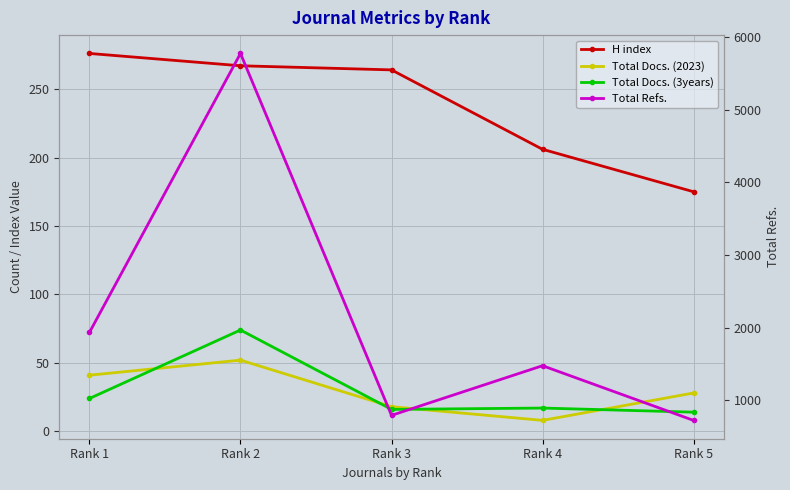

Rank the series by their maximum value, from lowest to highest.

Total Docs. (2023), Total Docs. (3years), H index, Total Refs.